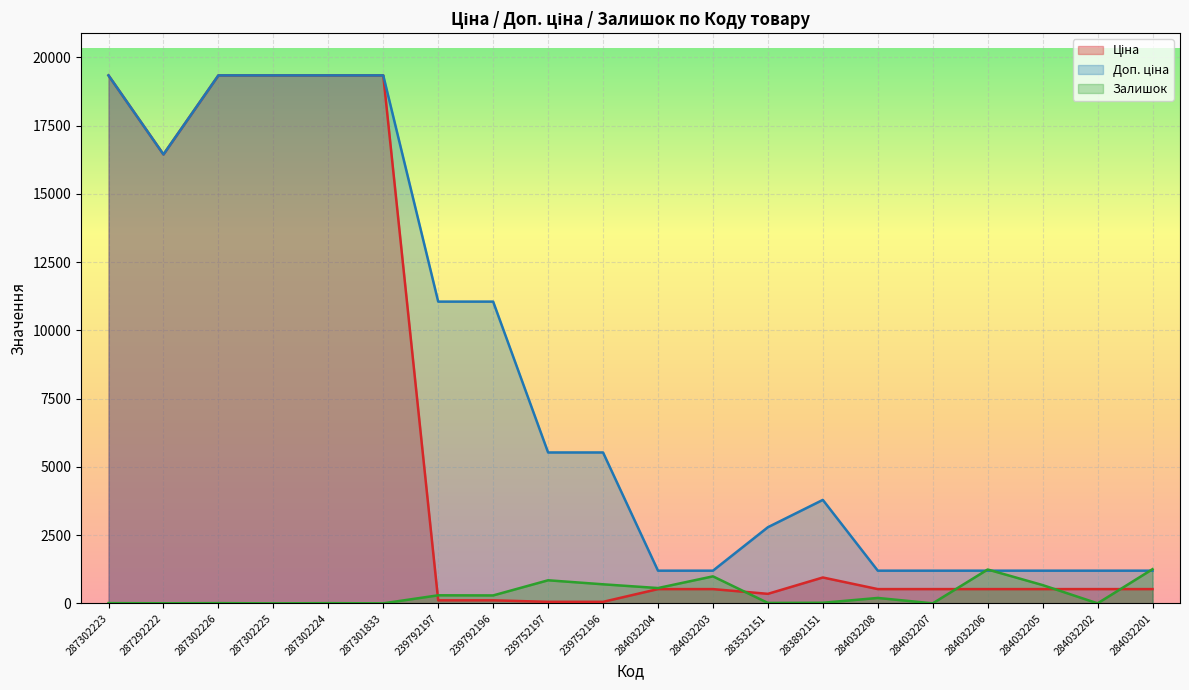

At how many categories does at least one series exceed 18310?

5